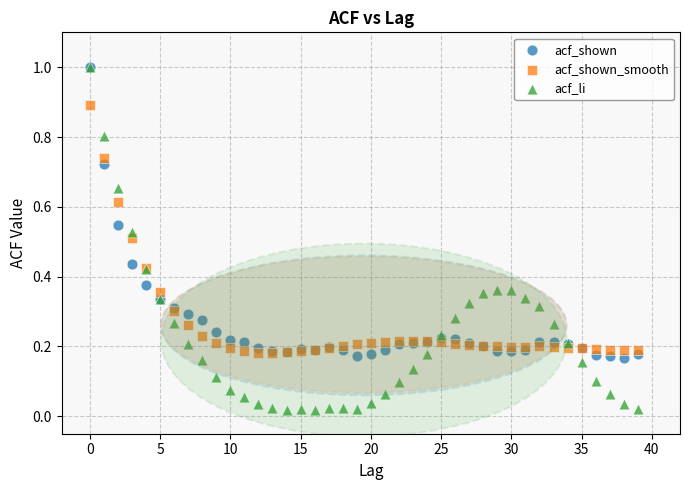

Which series reaches the minimum Y coordinate?

acf_li